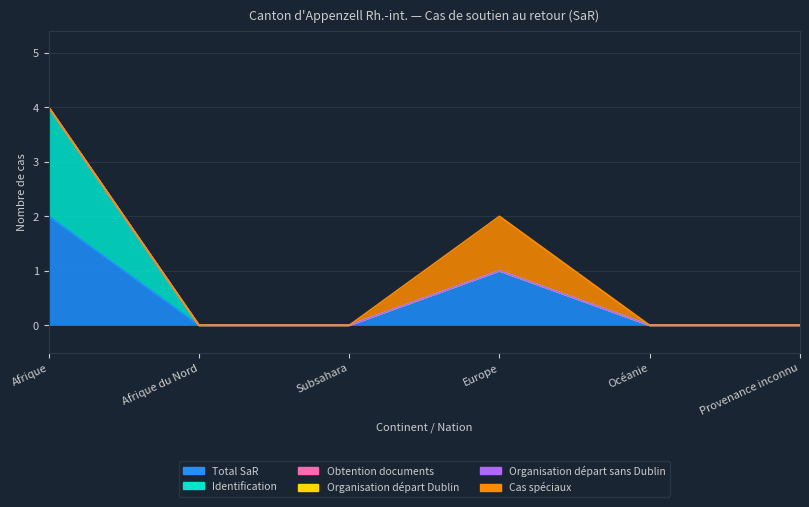

What are all the series names shown in the legend?

Total SaR, Identification, Obtention documents, Organisation départ Dublin, Organisation départ sans Dublin, Cas spéciaux